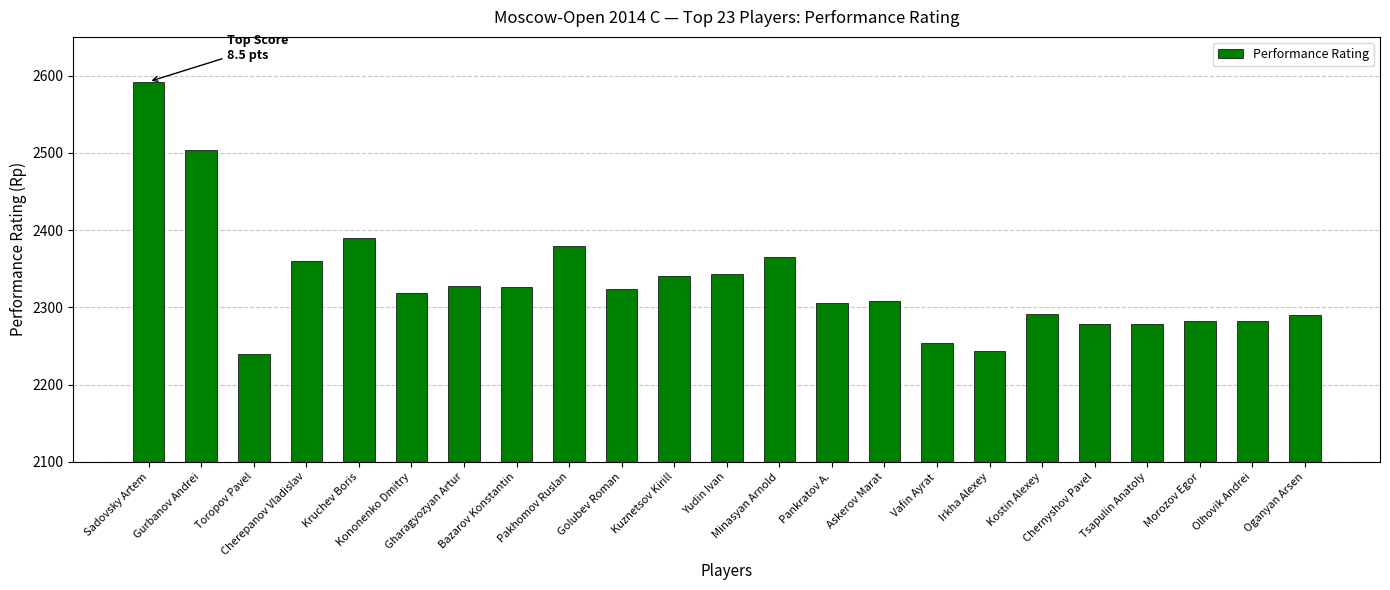

What is the ratio of the value at Askerov Marat to the value at Kononenko Dmitry?

1.0